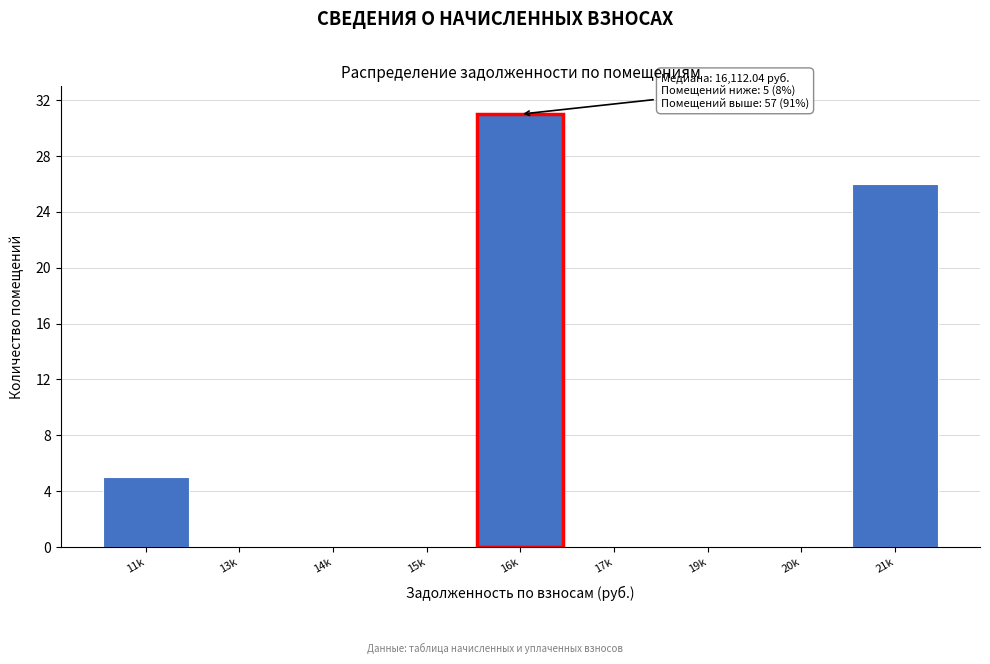

Reading right to left, transcribe all the data shown in this chart.

21k=26	20k=0	19k=0	17k=0	16k=31	15k=0	14k=0	13k=0	11k=5